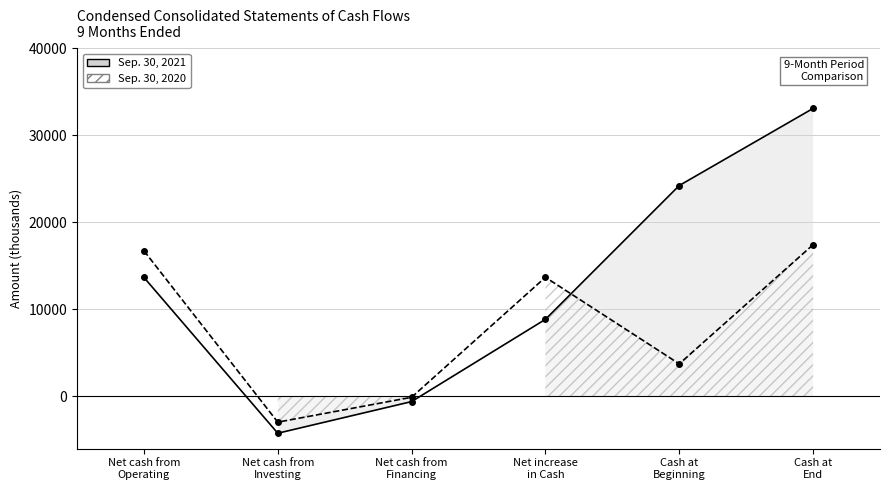

Is the value of Sep. 30, 2021 at Net cash from
Financing greater than the value of Sep. 30, 2020 at Net cash from
Operating?

No